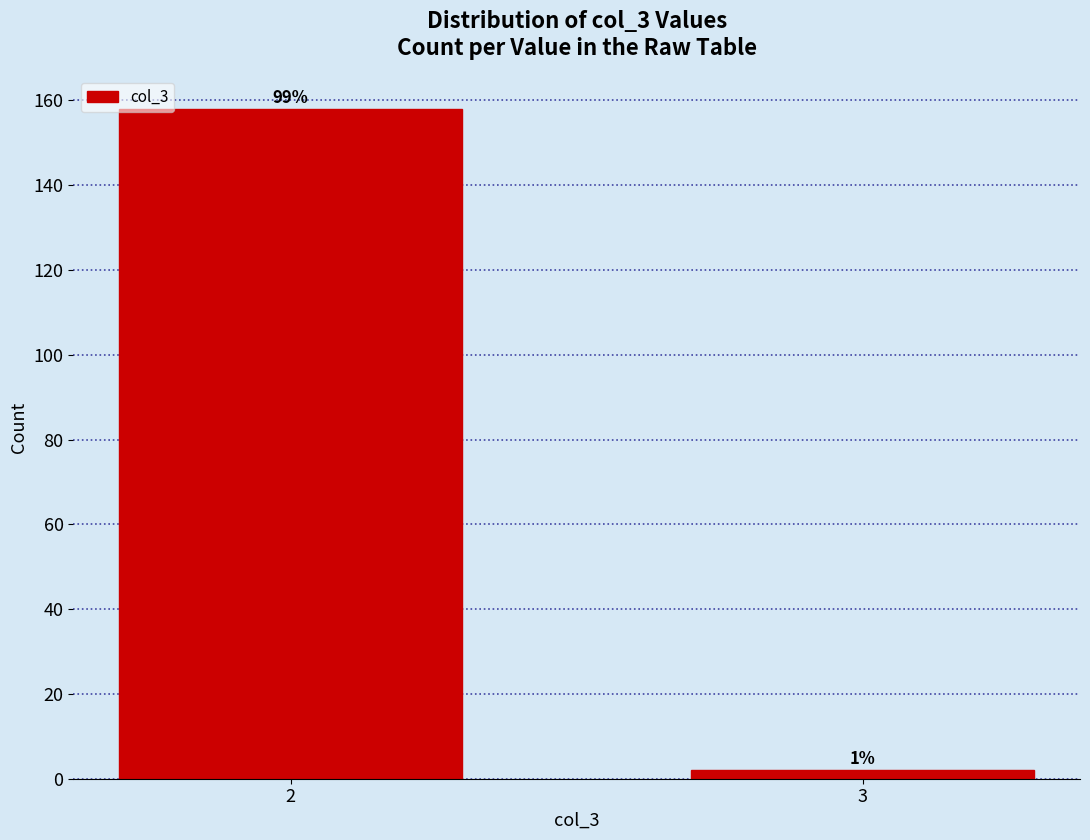

Are the bars horizontal?

No